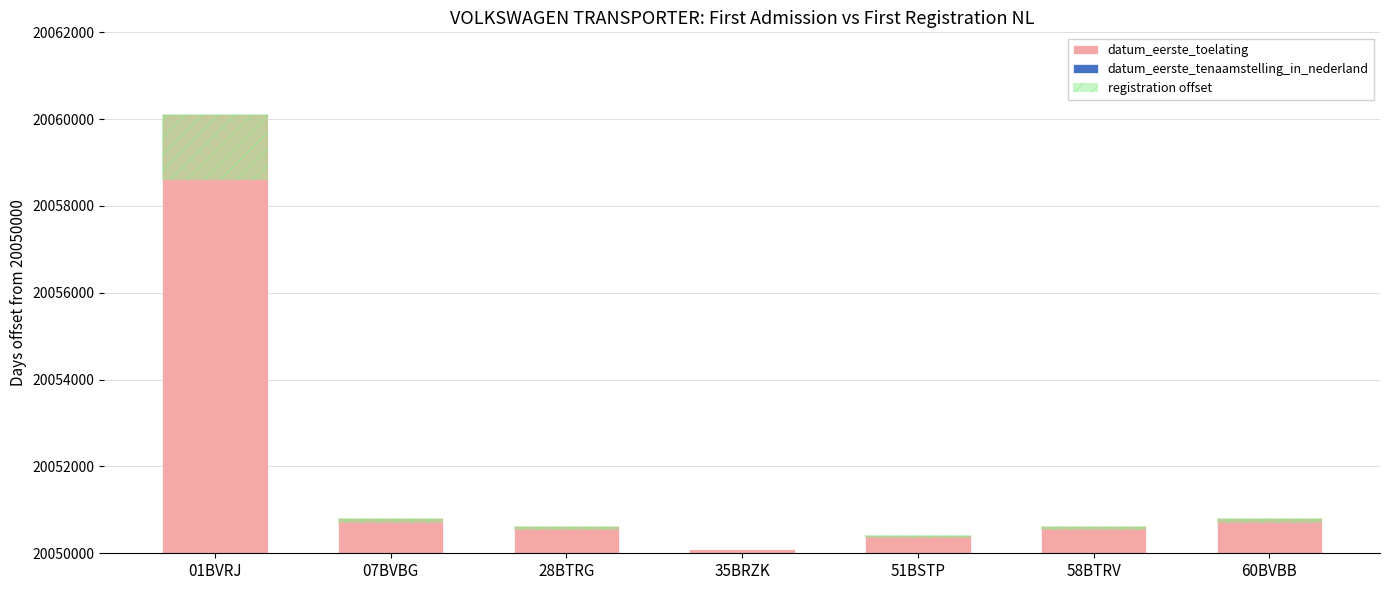

Rank the series by their average value, from highest to lowest.

datum_eerste_toelating, datum_eerste_tenaamstelling_in_nederland